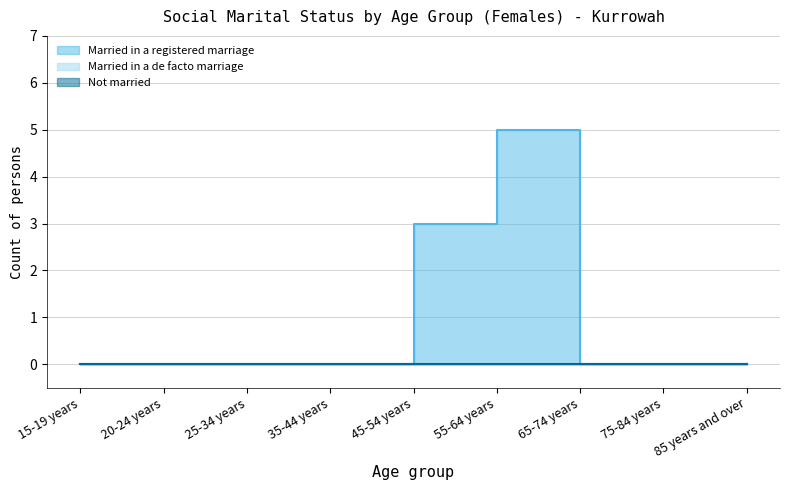

At how many categories does at least one series exceed 0?

2